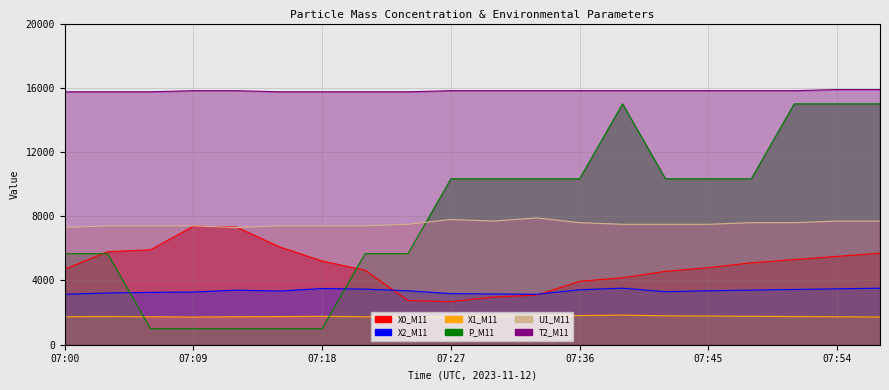

Which series has the widest spread of values?

P_M11